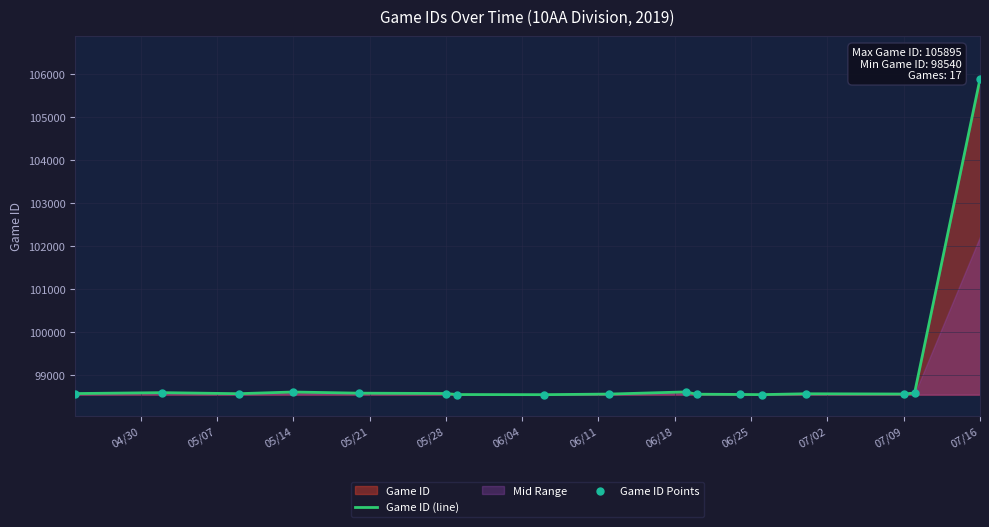

At how many categories does at least one series exceed 99762?

1